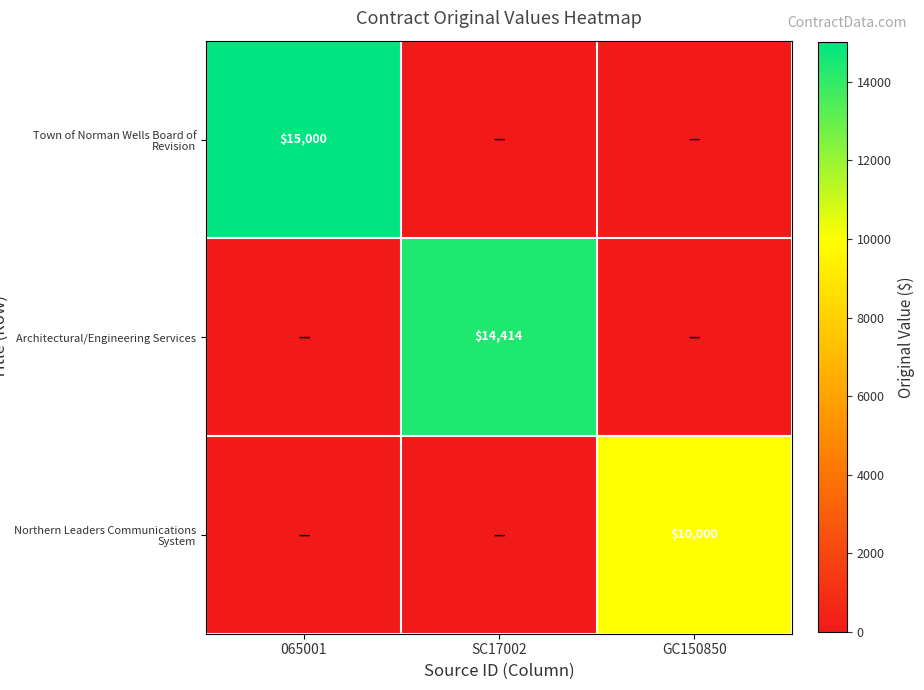

How many series are shown in this chart?

3